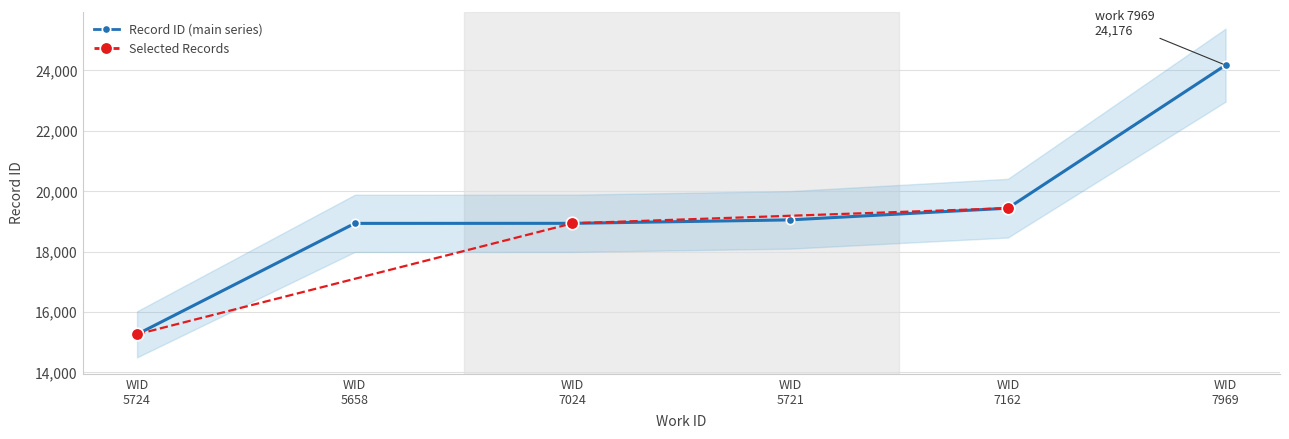

What is the difference between the maximum and minimum values?

8912